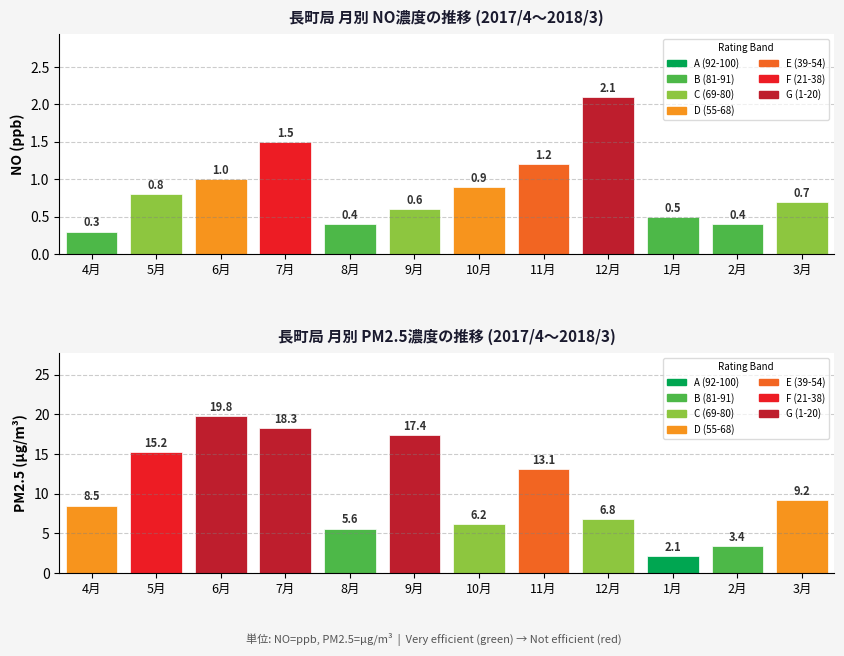

The value of PM2.5 (μg/m³) at 9月 is 17.4. True or false?

True